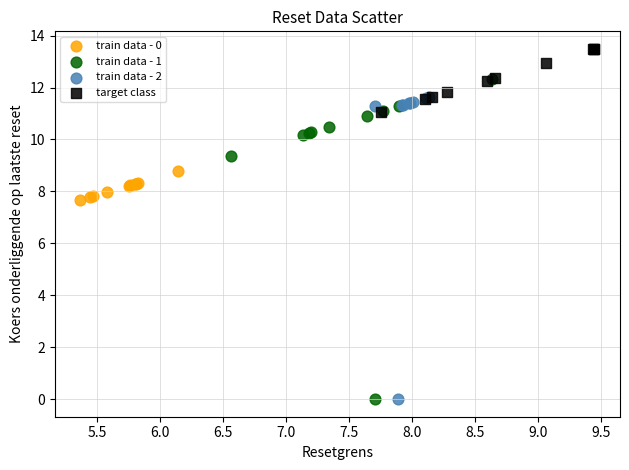

Which series contains the highest Y value?

target class